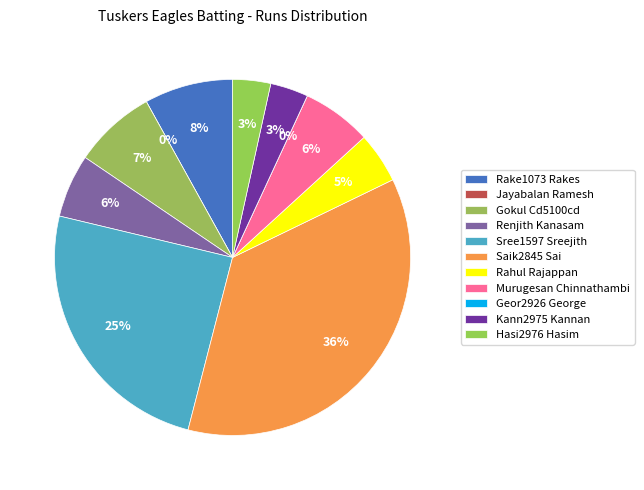

What is the change in value from Rahul Rajappan to Hasi2976 Hasim?

-2